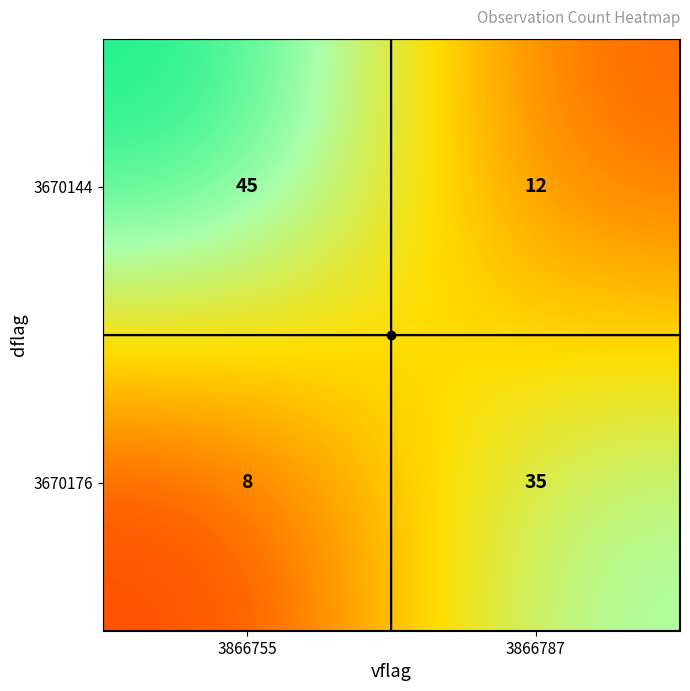

Which series has the largest total across all categories?

3670144